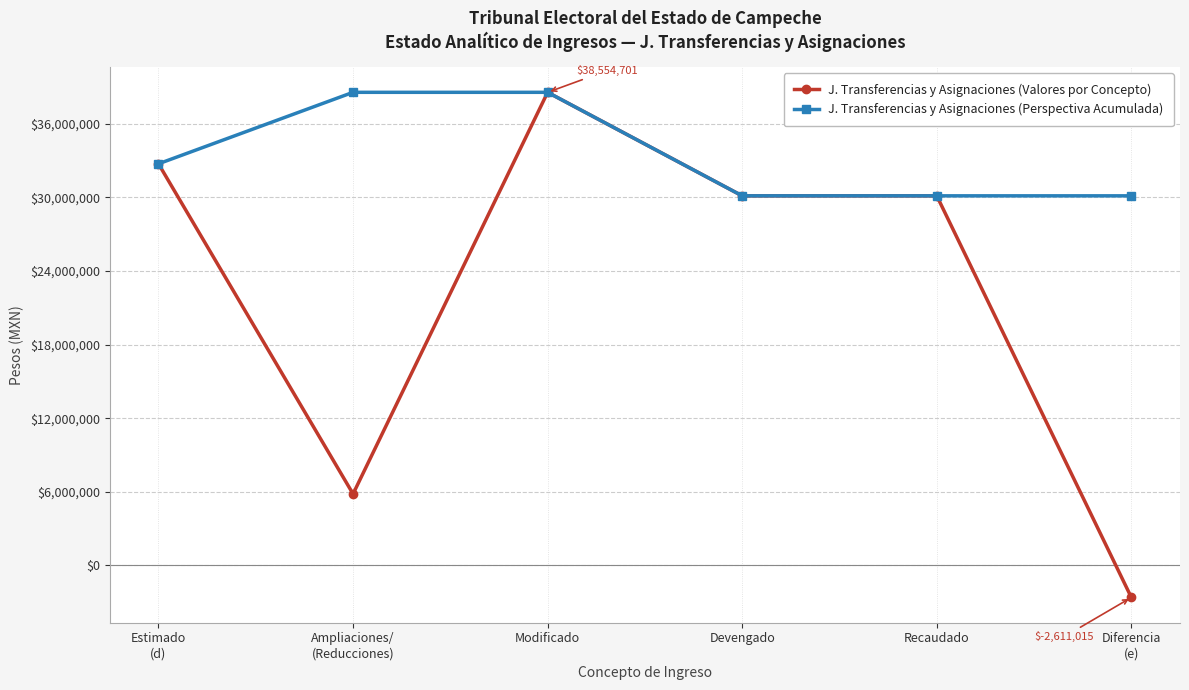

List the series in order of their overall mean, highest first.

J. Transferencias y Asignaciones (Perspectiva Acumulada), J. Transferencias y Asignaciones (Valores por Concepto)